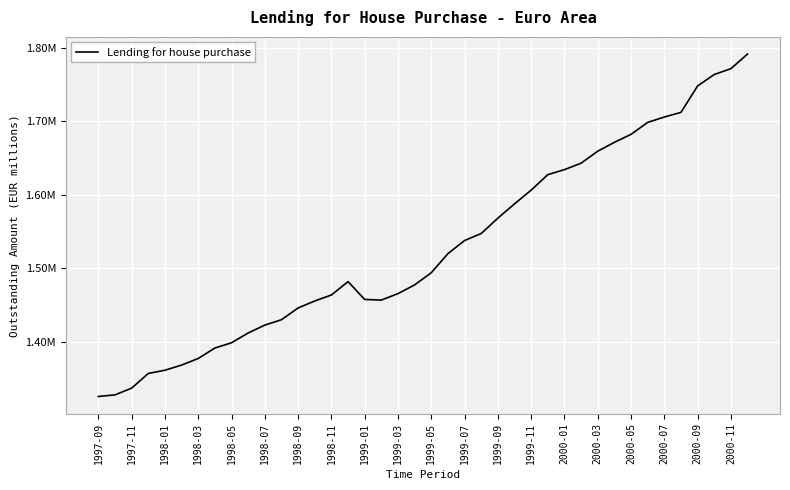

Does the chart display data point markers on the line(s)?

No